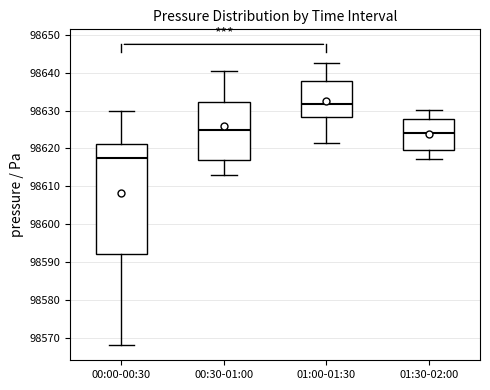

Reading left to right, read every box against the y-axis: the position of its median line, the range the box covers, and the ends of its whiskers. The values are not printed on the chart, so give them approximately, as read against the axis.

00:00-00:30: median 98617, box 98592 to 98621, whiskers 98568 to 98630
00:30-01:00: median 98625, box 98617 to 98632, whiskers 98613 to 98640
01:00-01:30: median 98632, box 98628 to 98638, whiskers 98621 to 98642
01:30-02:00: median 98624, box 98620 to 98628, whiskers 98617 to 98630